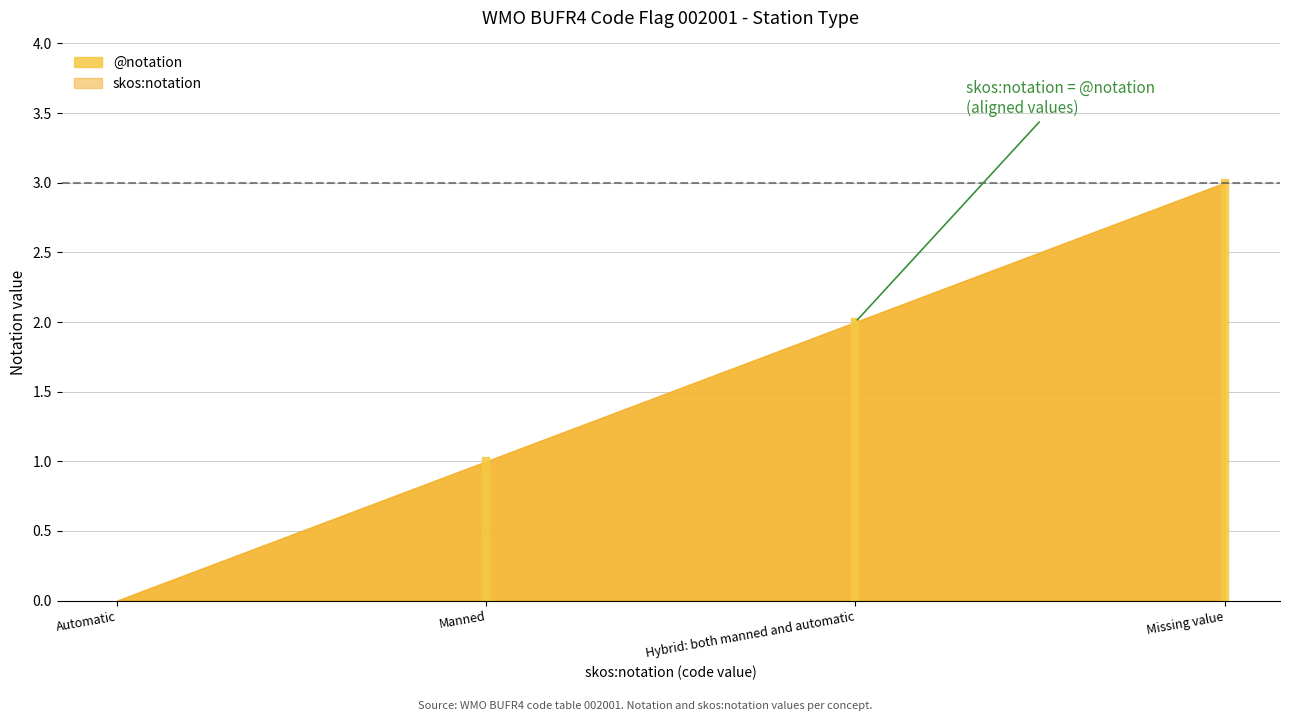

How many data points in skos:notation are less than 2?

2